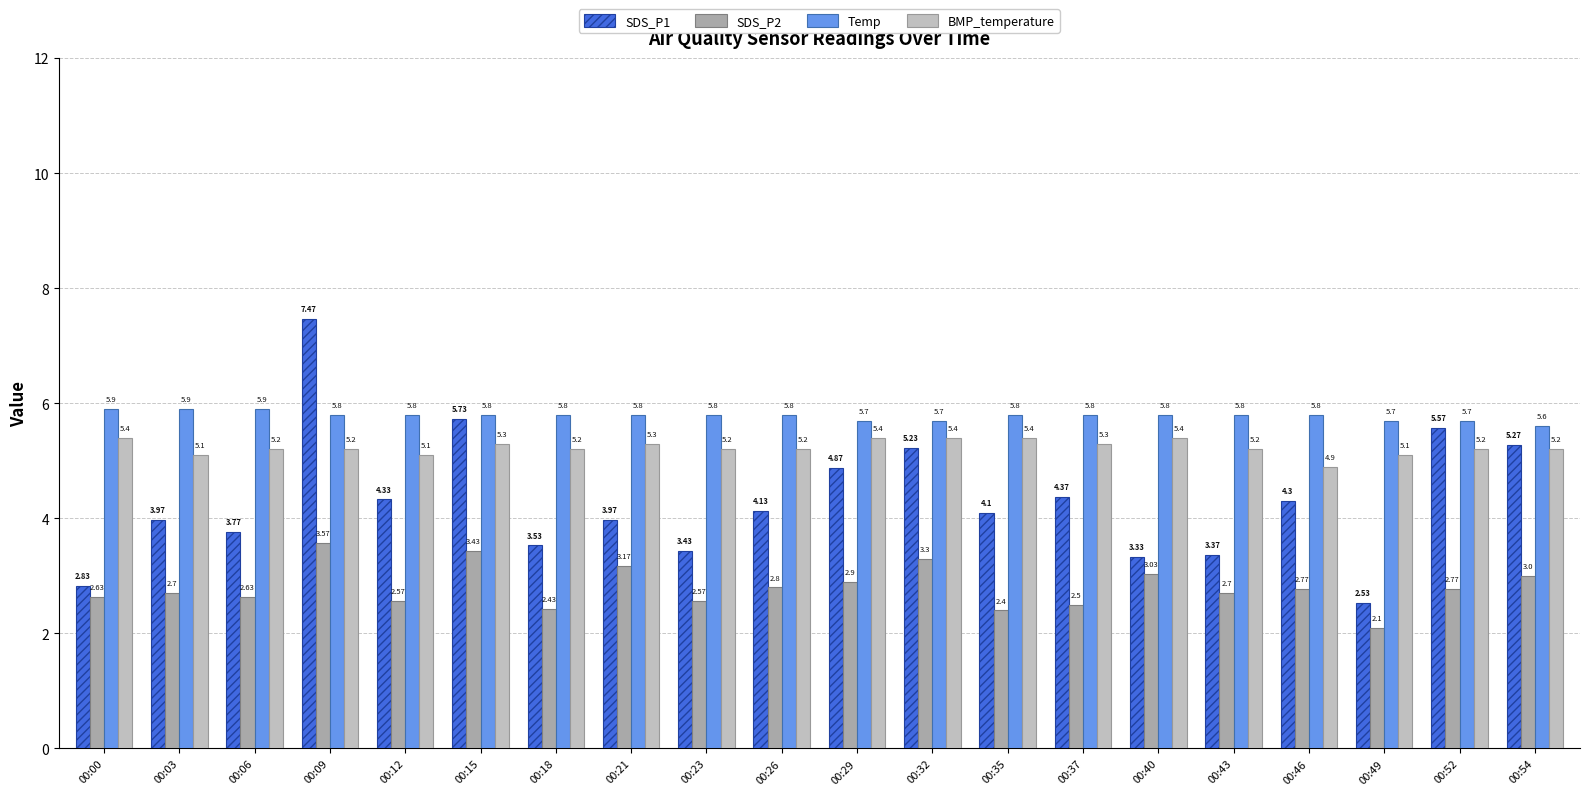

Which label corresponds to the largest value in the chart?

00:09